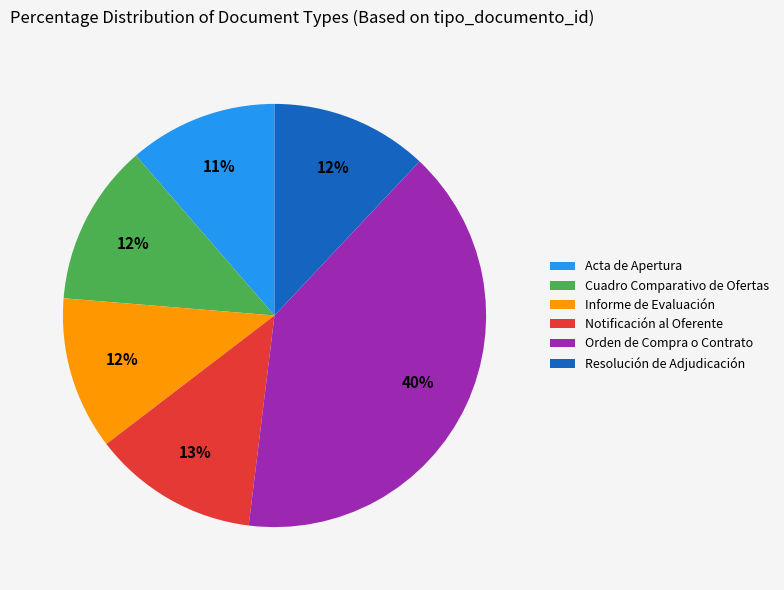

Count the number of slices in the pie.

6